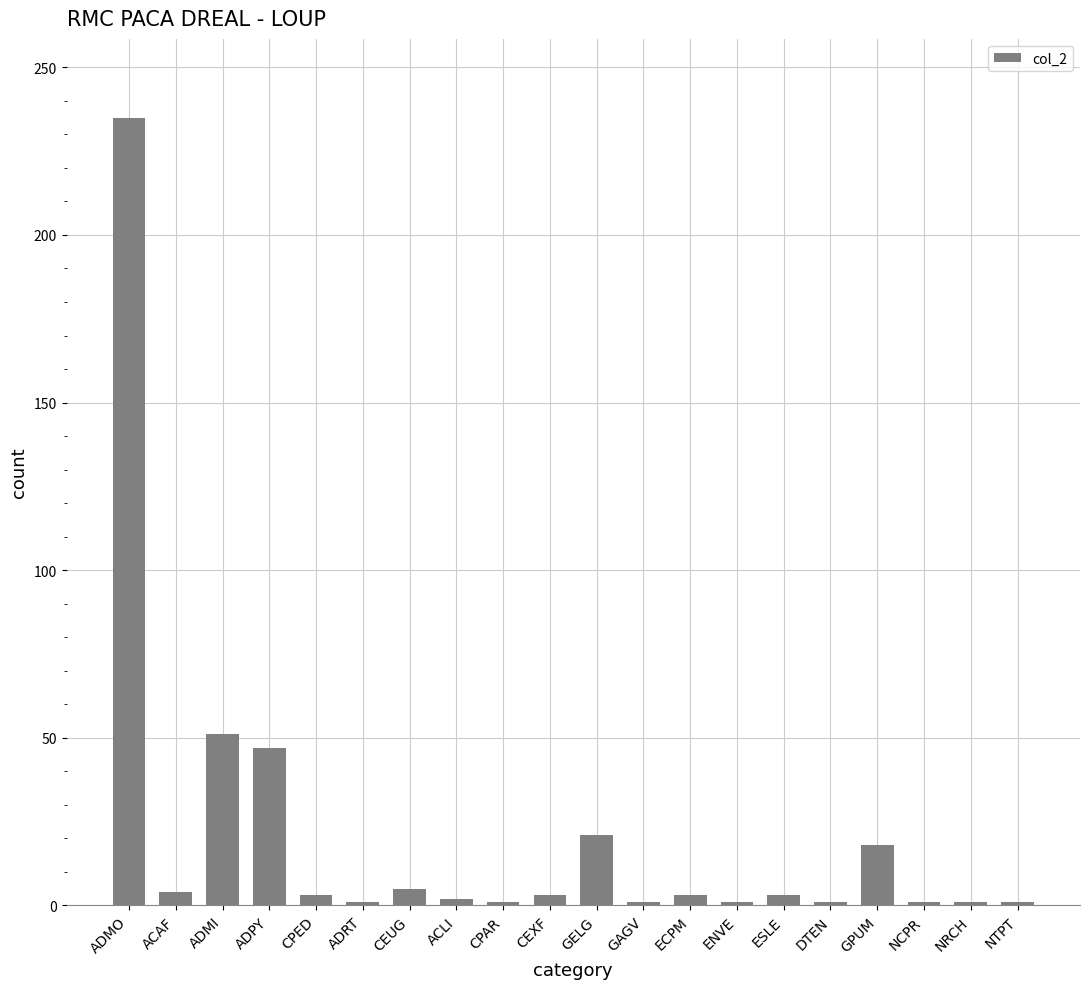

Which category has the highest value across all series?

ADMO